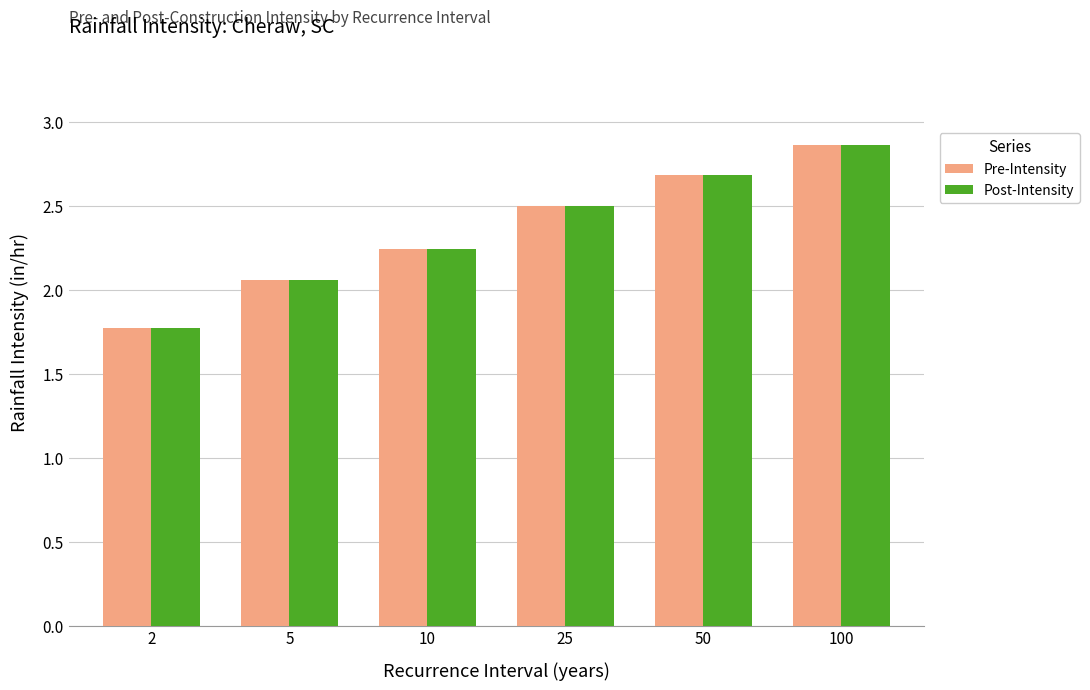

What is the difference between the maximum and minimum values in the Post-Intensity series?

1.1